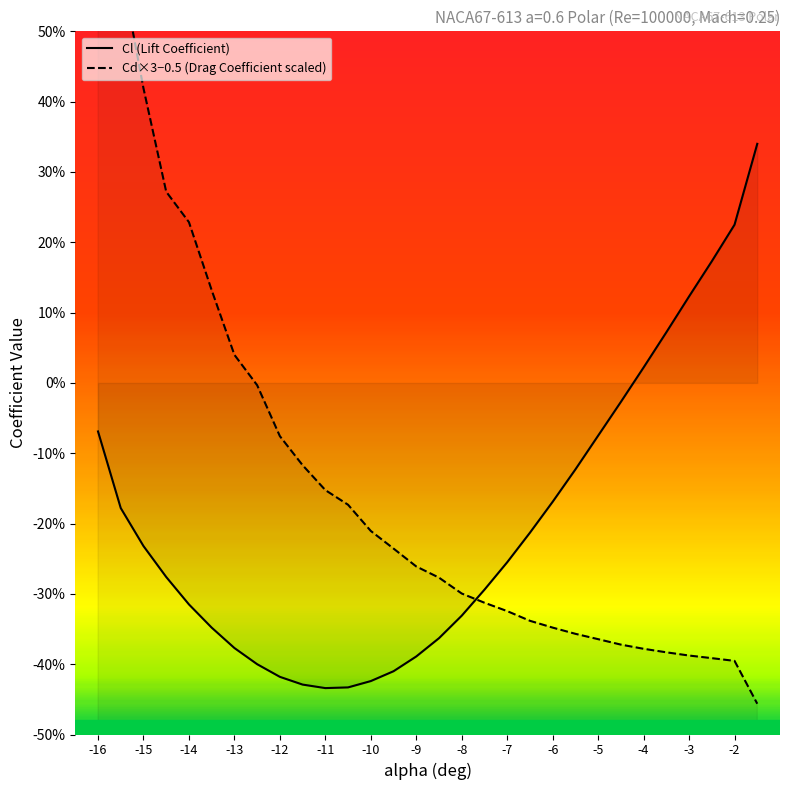

True or false: Cl has a value of 0.4 at -2.

False